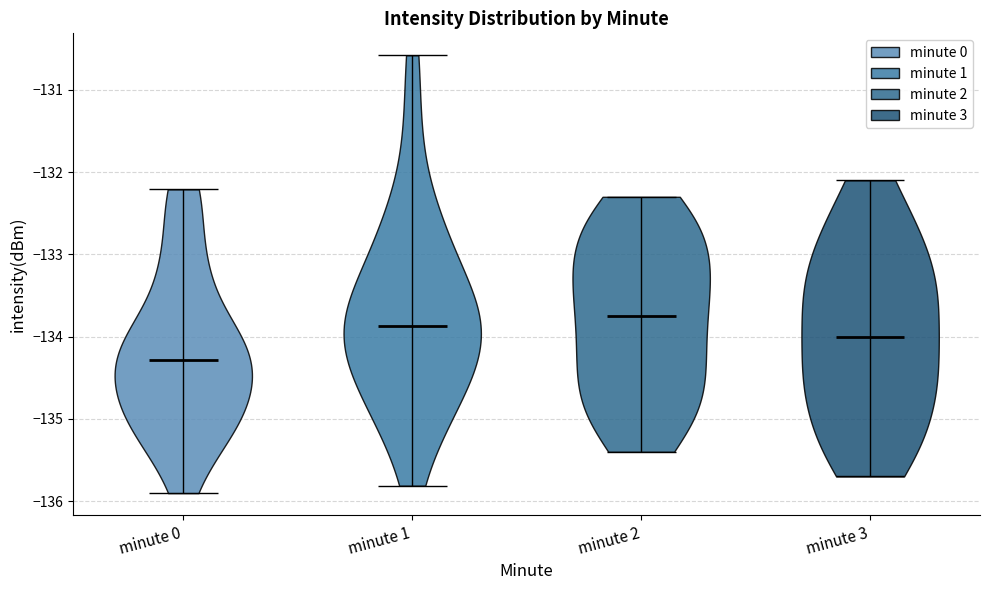

Where does the median line of the violin for minute 3 sit on the y-axis? The values are not printed on the chart, so give them approximately, as read against the axis.

-134.0